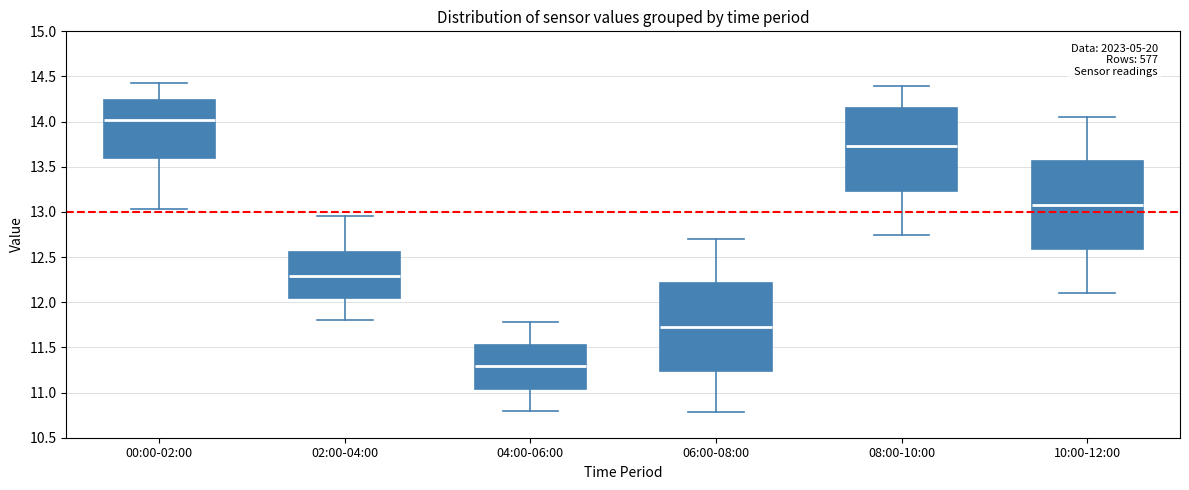

Reading left to right, transcribe this box plot: for each box, give where its median line is, the range the box spans, and where its two whiskers end, as read against the y-axis. The values are not printed on the chart, so give them approximately, as read against the axis.

00:00-02:00: median 14.00, box 13.60 to 14.25, whiskers 13.05 to 14.45
02:00-04:00: median 12.30, box 12.05 to 12.55, whiskers 11.80 to 12.95
04:00-06:00: median 11.30, box 11.05 to 11.55, whiskers 10.80 to 11.80
06:00-08:00: median 11.75, box 11.25 to 12.20, whiskers 10.80 to 12.70
08:00-10:00: median 13.75, box 13.25 to 14.15, whiskers 12.75 to 14.40
10:00-12:00: median 13.10, box 12.60 to 13.55, whiskers 12.10 to 14.05